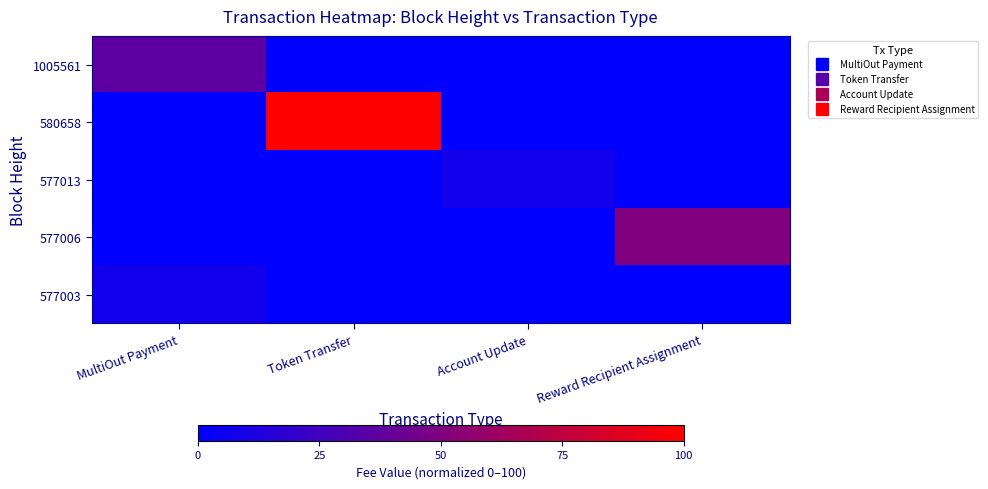

At MultiOut Payment, list the series in order from smallest to largest.

580658, 577013, 577006, 577003, 1005561